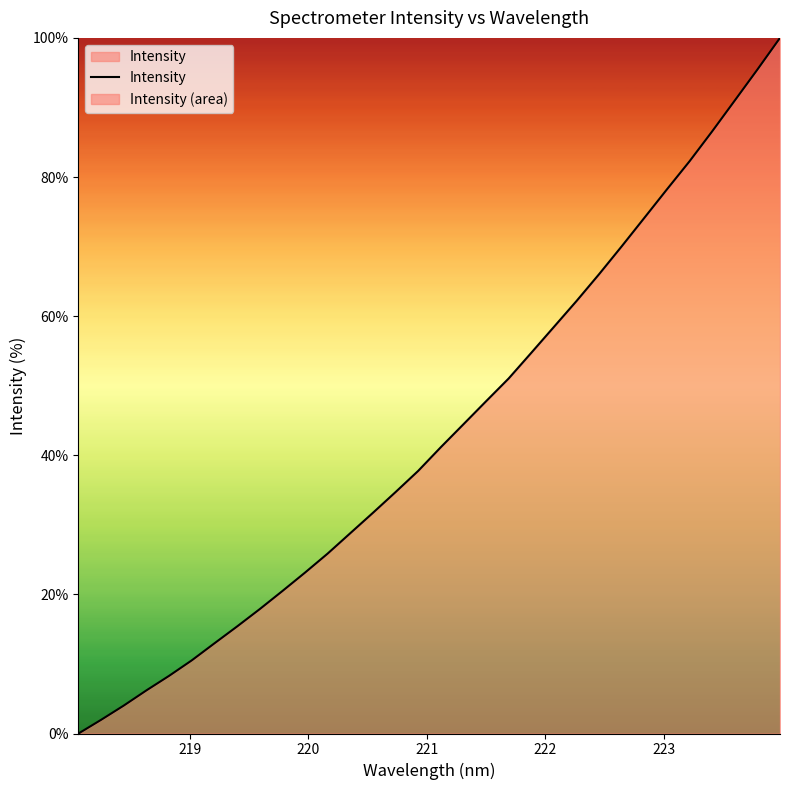

What is the maximum value shown in the chart?

100.0